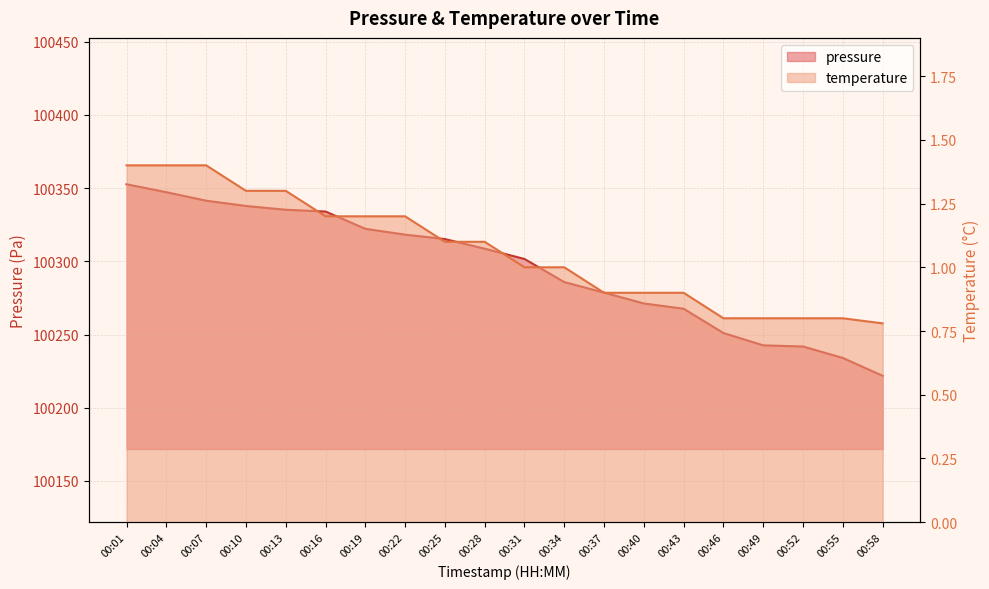

What is the difference between the second highest and minimum values in the temperature series?

0.6